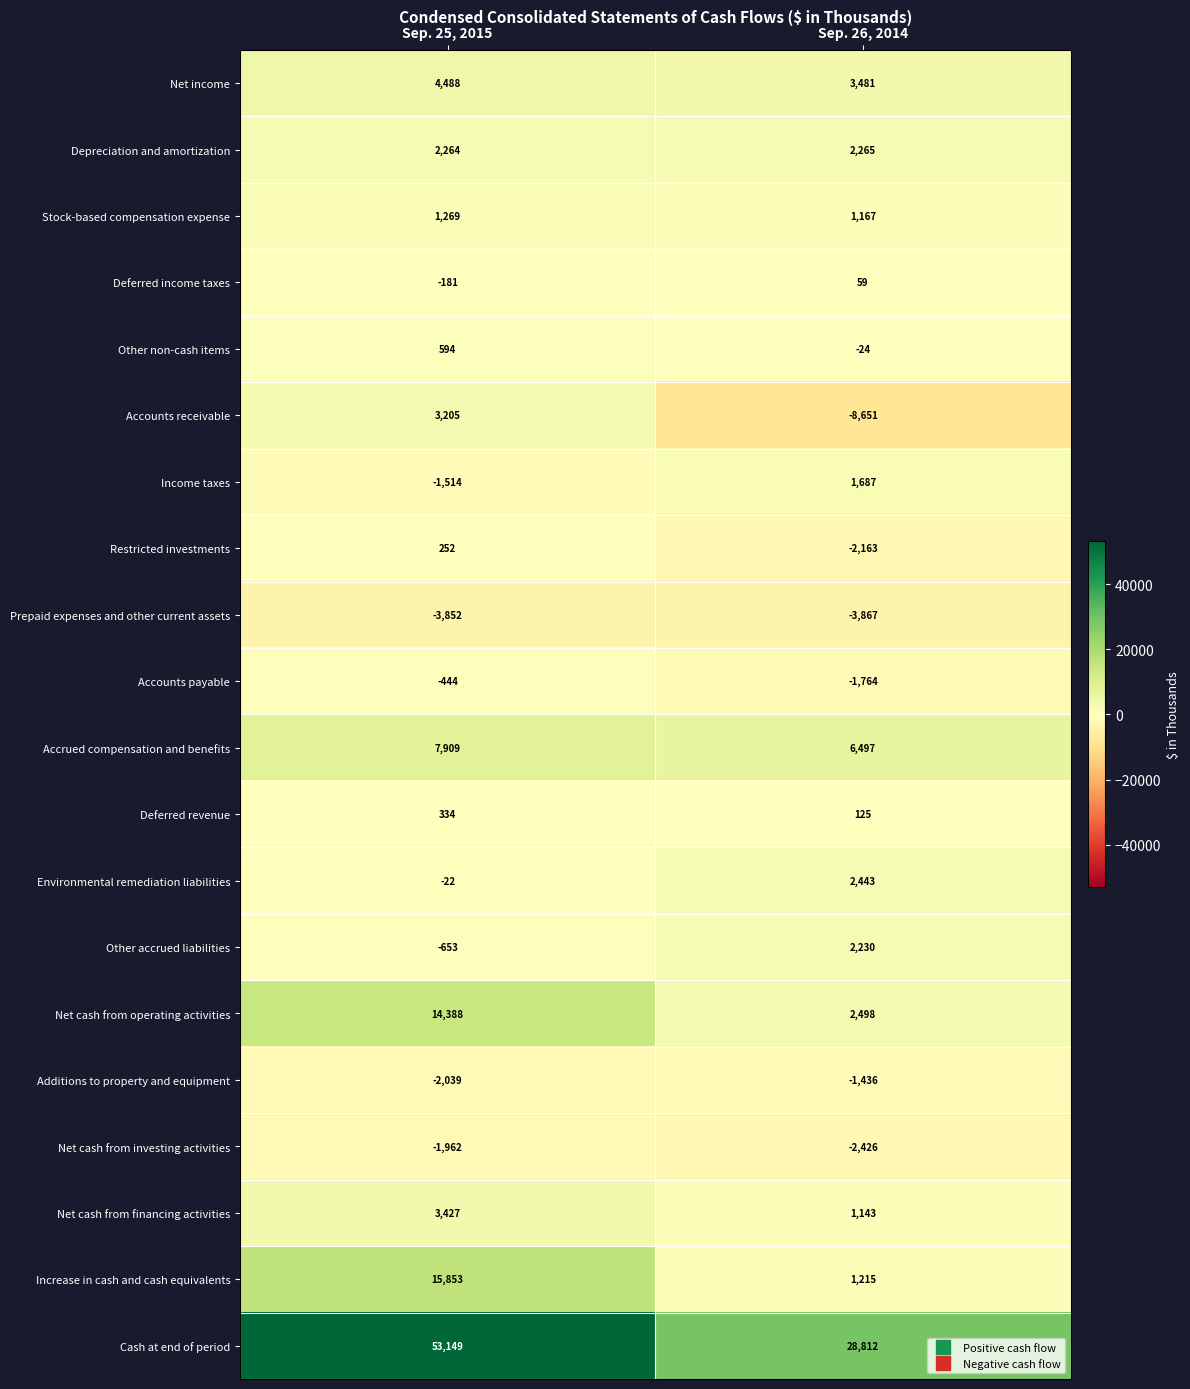

List the labels in order of Other accrued liabilities value, largest first.

Sep. 26, 2014, Sep. 25, 2015